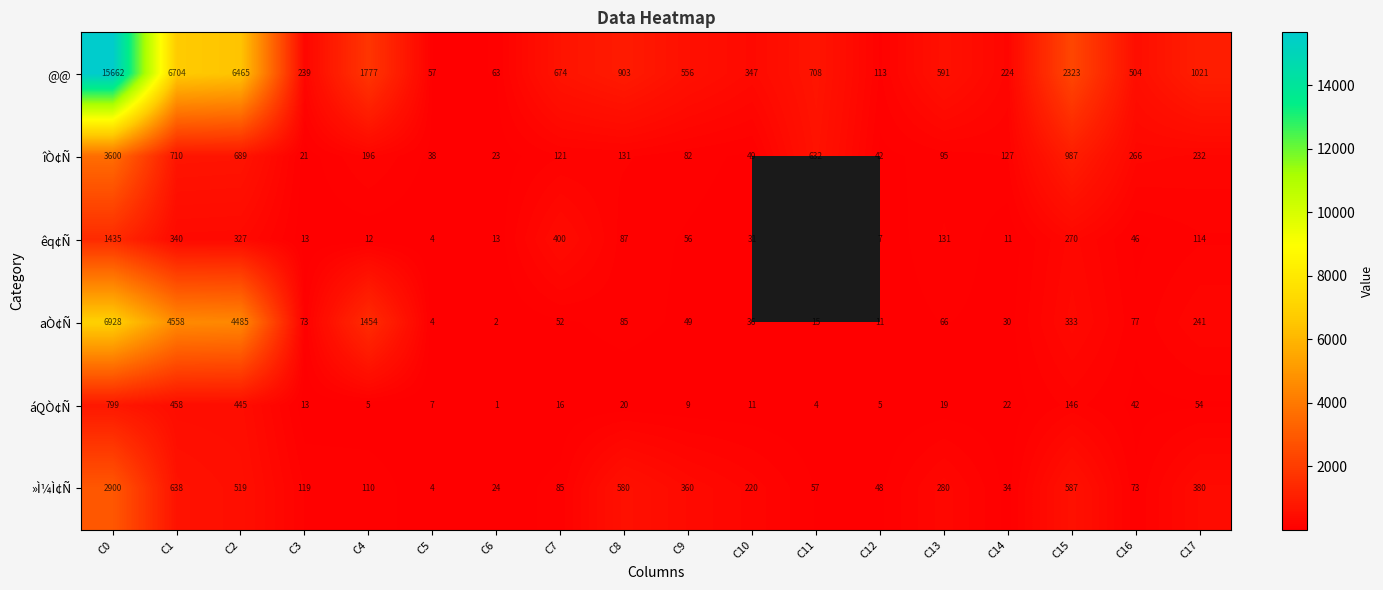

What is the maximum value for aÒ¢Ñ?

6928